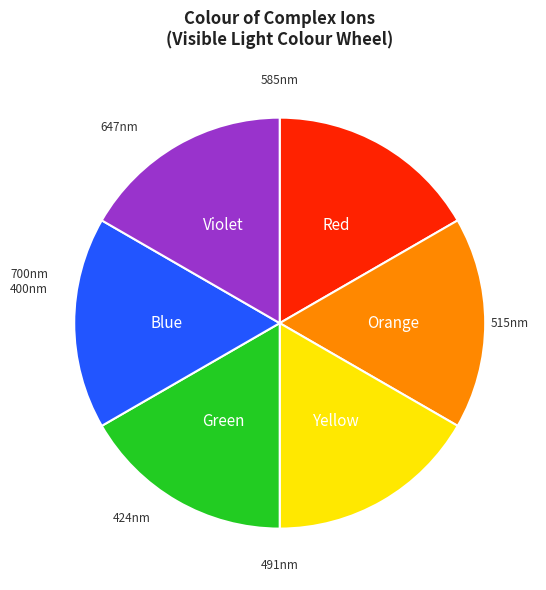

Is there a majority slice in this chart?

No